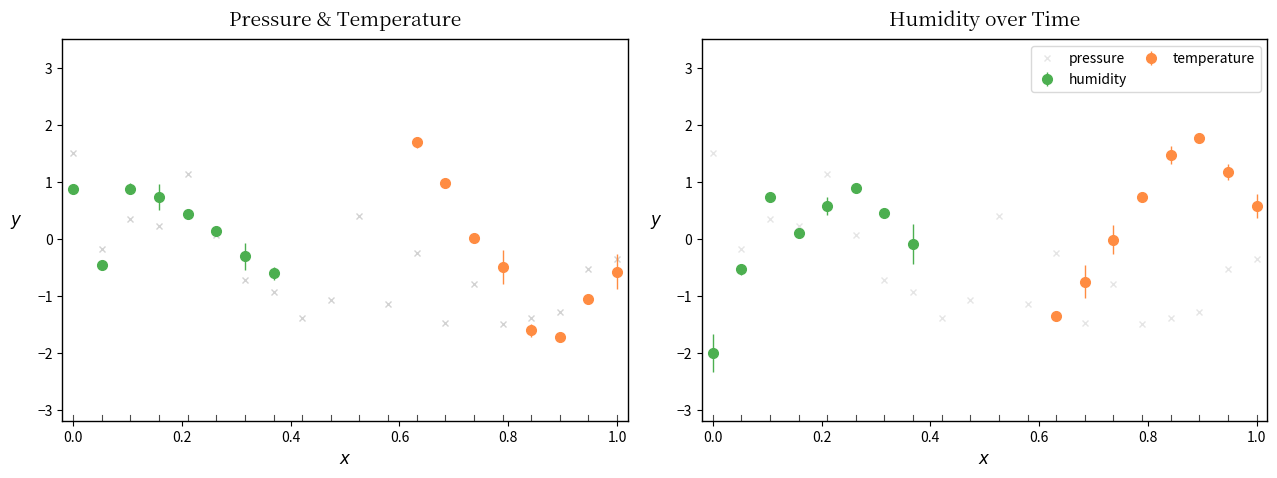

How many positive values are there?

6